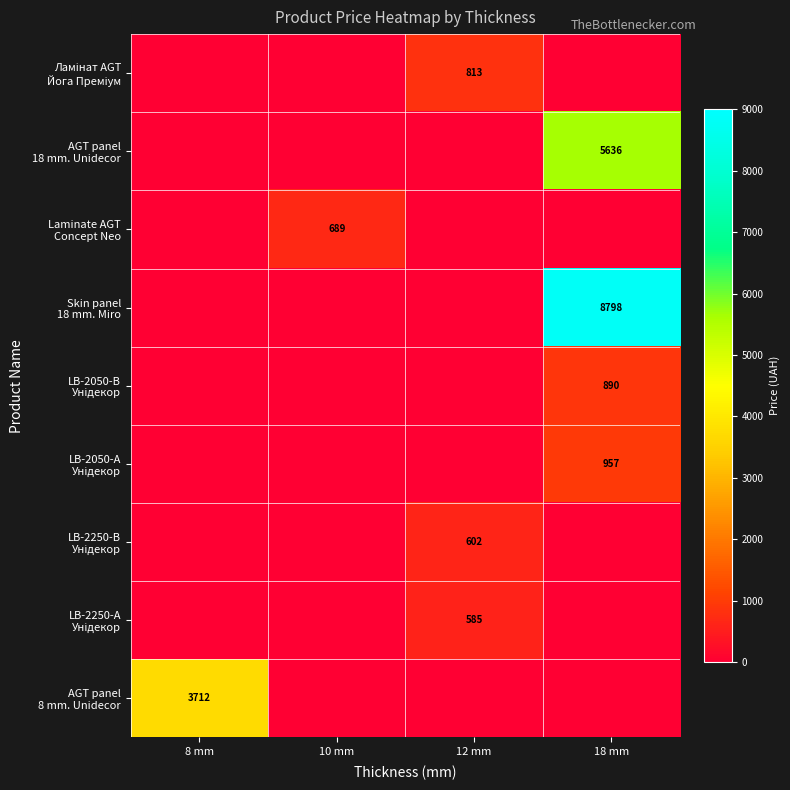

How many values in LB-2050-А Унідекор are above zero?

1